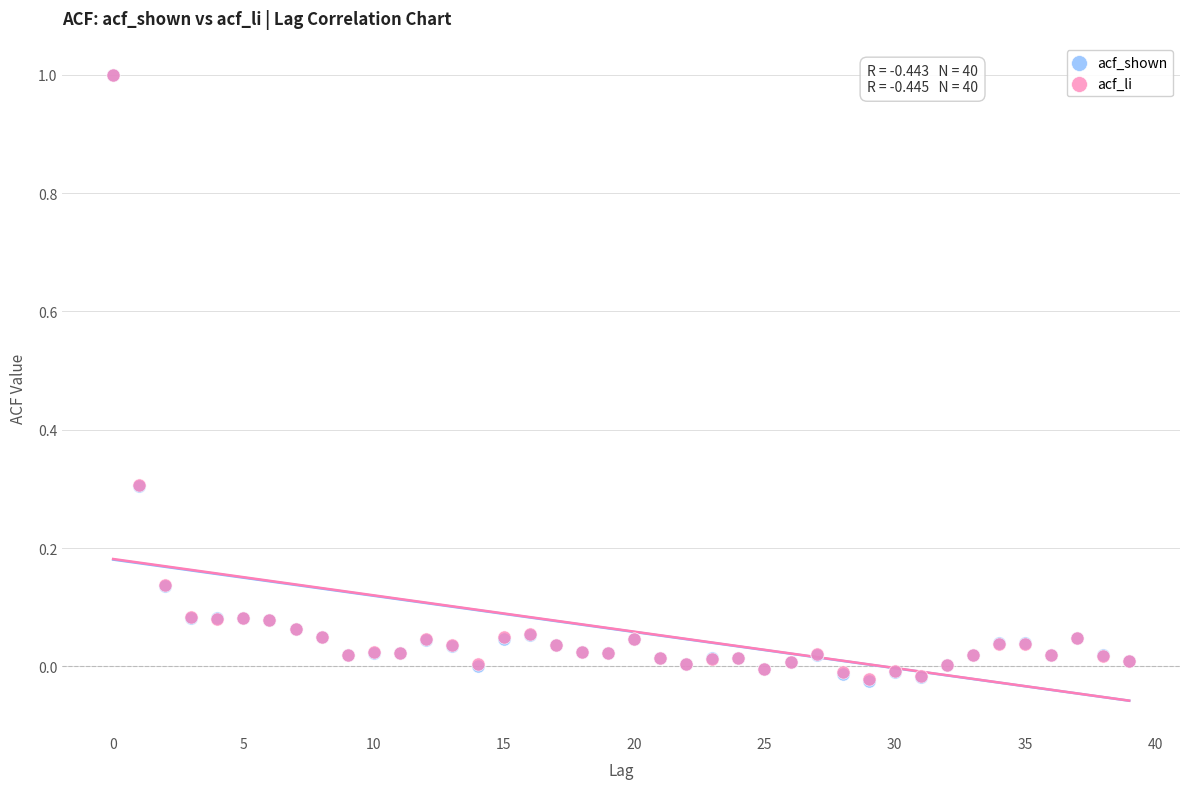

What are all the series names shown in the legend?

acf_shown, acf_li